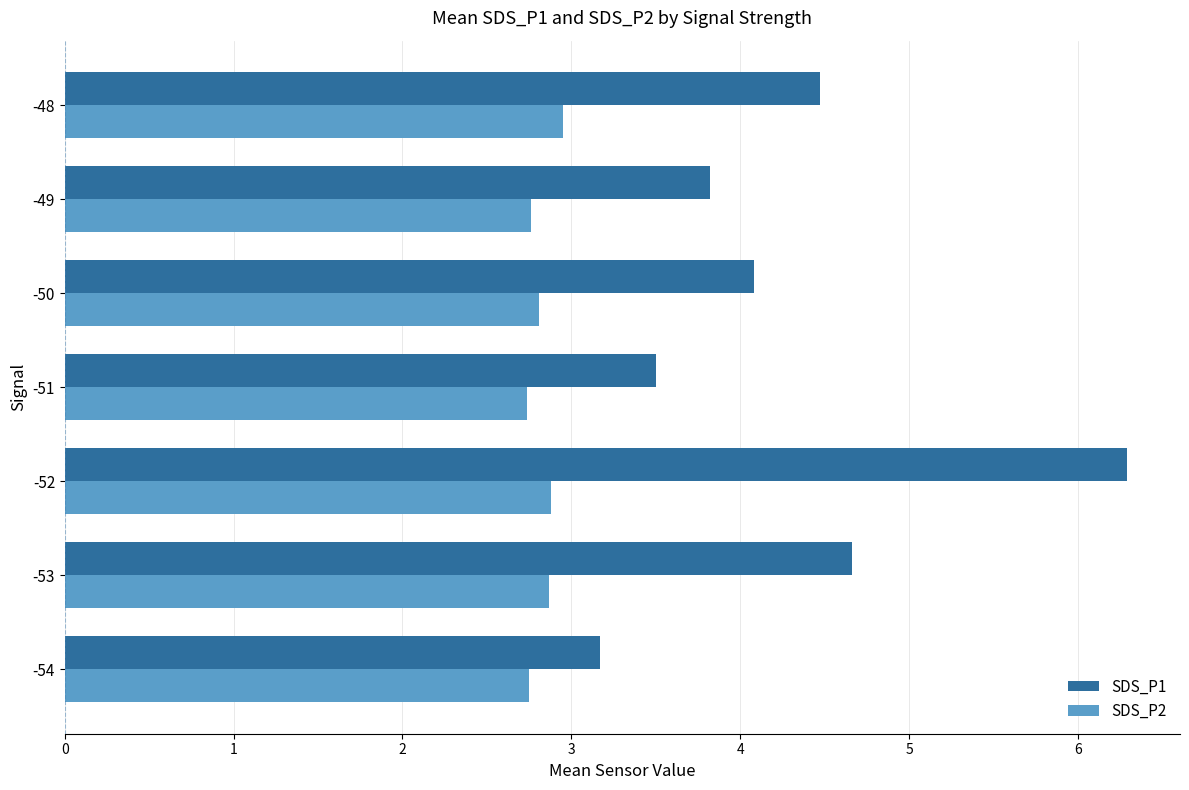

At which category does the chart reach its peak across all series?

-52